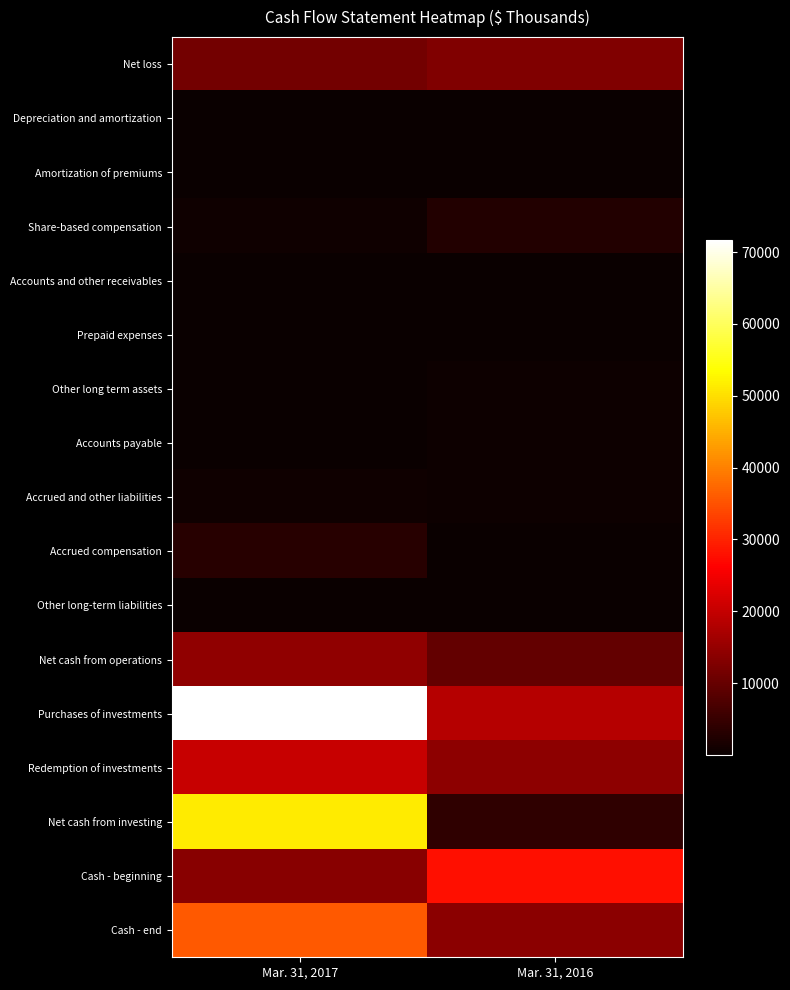

Reading left to right, list all the values displayed in this chart.

Net loss: Mar. 31, 2017=11402	Mar. 31, 2016=12887
Depreciation and amortization: Mar. 31, 2017=179	Mar. 31, 2016=163
Amortization of premiums: Mar. 31, 2017=33	Mar. 31, 2016=26
Share-based compensation: Mar. 31, 2017=727	Mar. 31, 2016=2676
Accounts and other receivables: Mar. 31, 2017=22	Mar. 31, 2016=73
Prepaid expenses: Mar. 31, 2017=299	Mar. 31, 2016=28
Other long term assets: Mar. 31, 2017=35	Mar. 31, 2016=401
Accounts payable: Mar. 31, 2017=204	Mar. 31, 2016=393
Accrued and other liabilities: Mar. 31, 2017=714	Mar. 31, 2016=379
Accrued compensation: Mar. 31, 2017=3145	Mar. 31, 2016=79
Other long-term liabilities: Mar. 31, 2017=33	Mar. 31, 2016=63
Net cash from operations: Mar. 31, 2017=14486	Mar. 31, 2016=9772
Purchases of investments: Mar. 31, 2017=71718	Mar. 31, 2016=18243
Redemption of investments: Mar. 31, 2017=20299	Mar. 31, 2016=14104
Net cash from investing: Mar. 31, 2017=51514	Mar. 31, 2016=4198
Cash - beginning: Mar. 31, 2017=13721	Mar. 31, 2016=27850
Cash - end: Mar. 31, 2017=35674	Mar. 31, 2016=13880